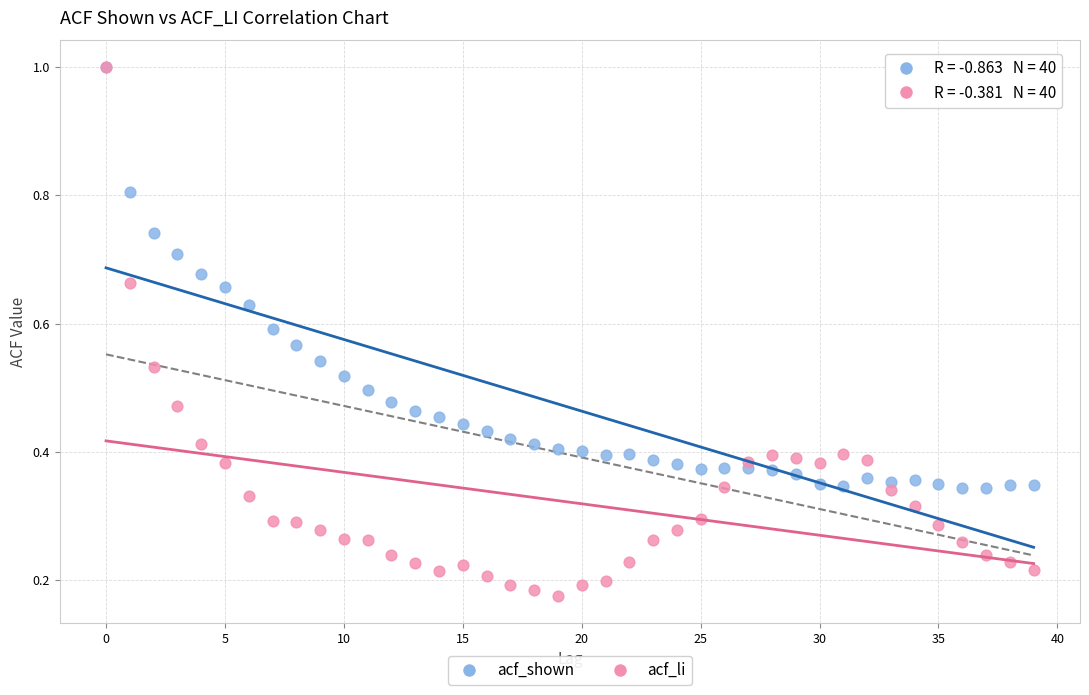

Which series has the widest spread of Y values?

acf_li